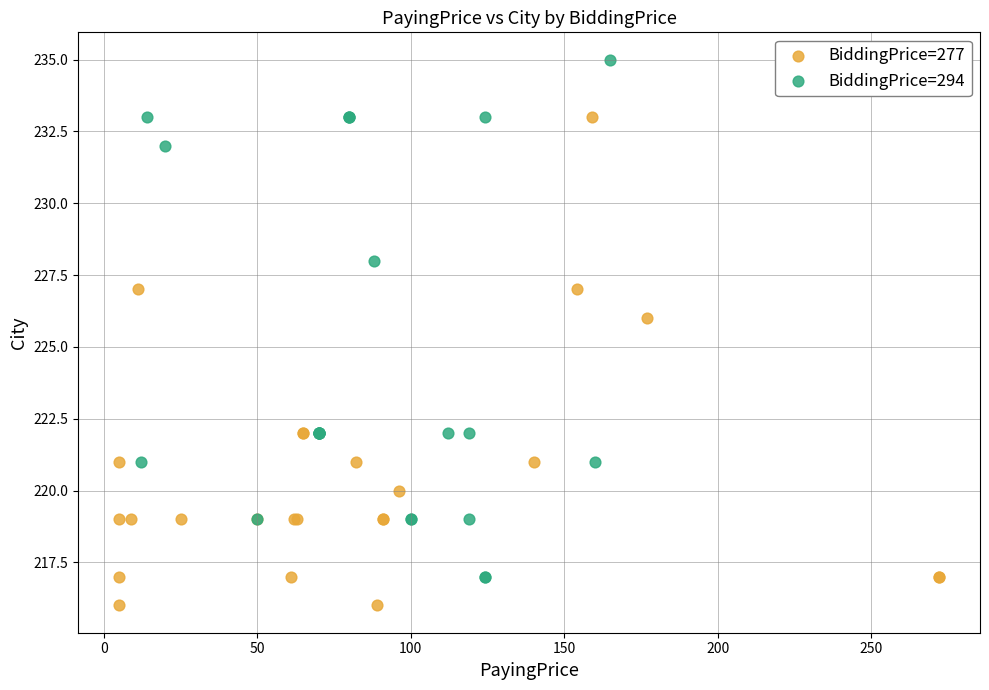

What are all the series names shown in the legend?

BiddingPrice=277, BiddingPrice=294